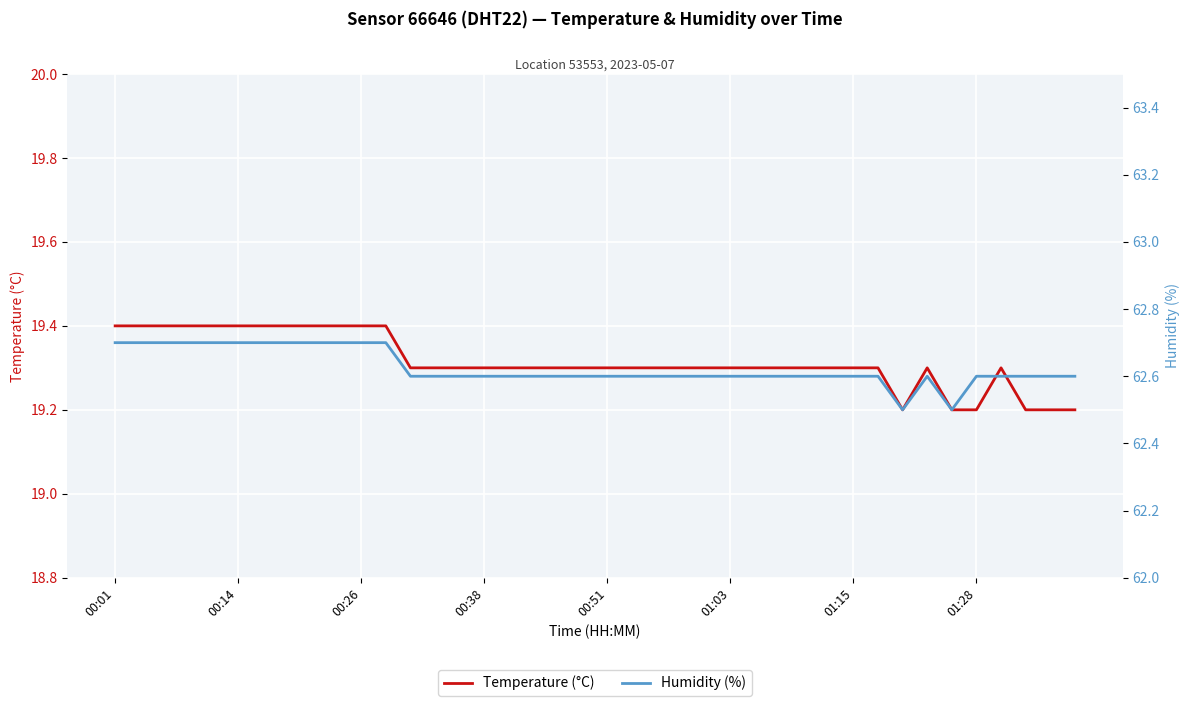

Which series has the widest spread of values?

Humidity (%)